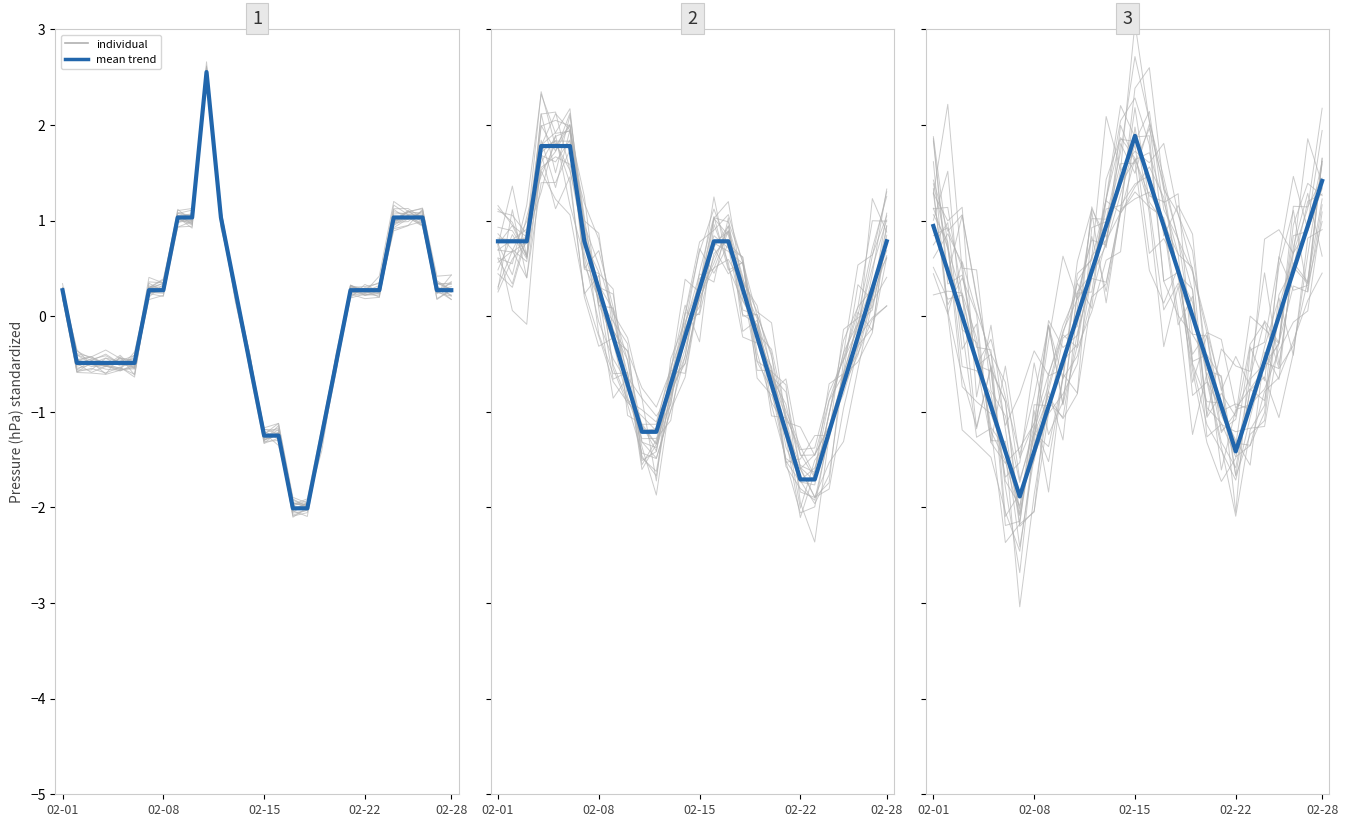

Which has a higher value, 17 or 10?

17